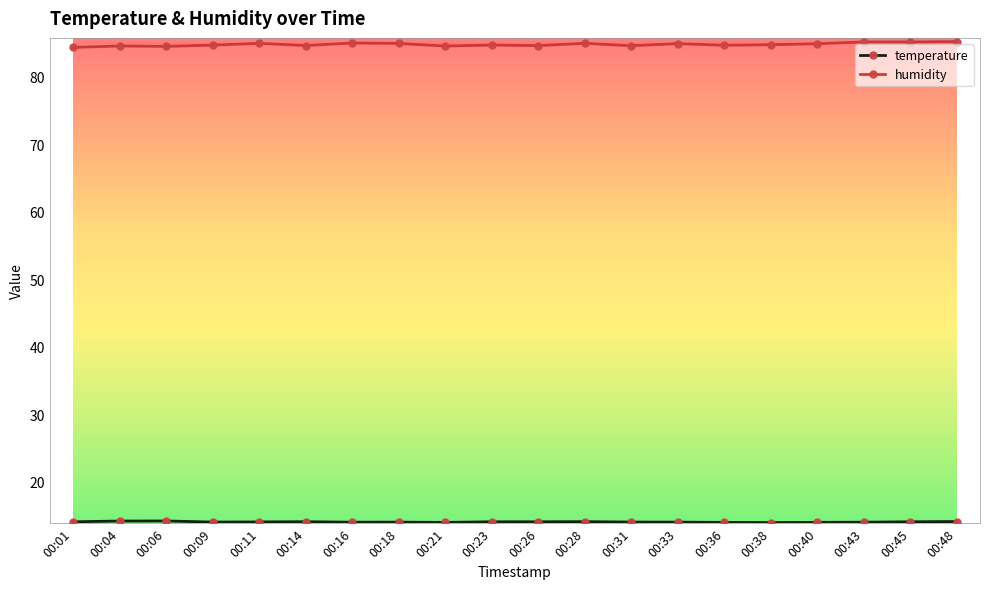

What is the average value of the humidity series?

84.8